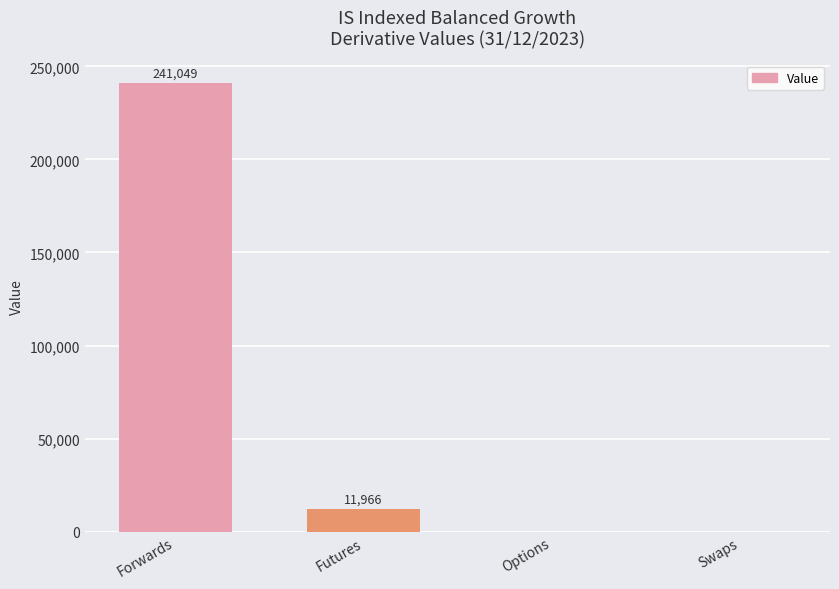

True or false: the data shows 241048.9 at Forwards.

True